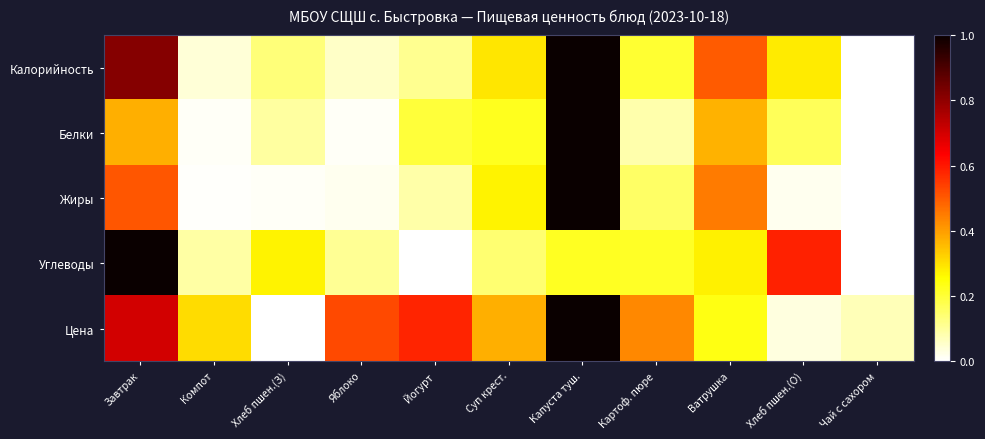

What is the maximum value shown in the chart?

1.0